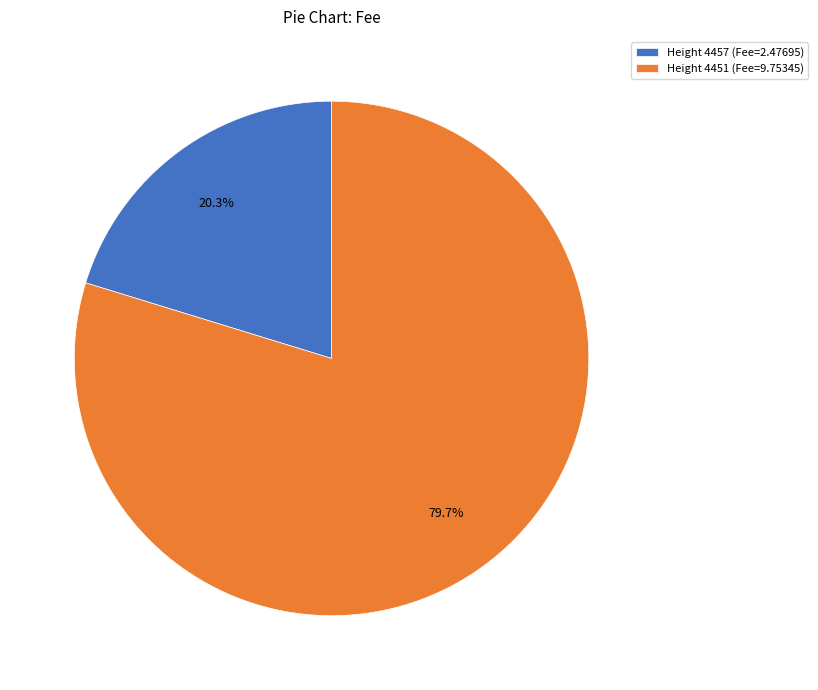

Do Height 4457 (Fee=2.47695) and Height 4451 (Fee=9.75345) together represent more than half of the pie?

Yes